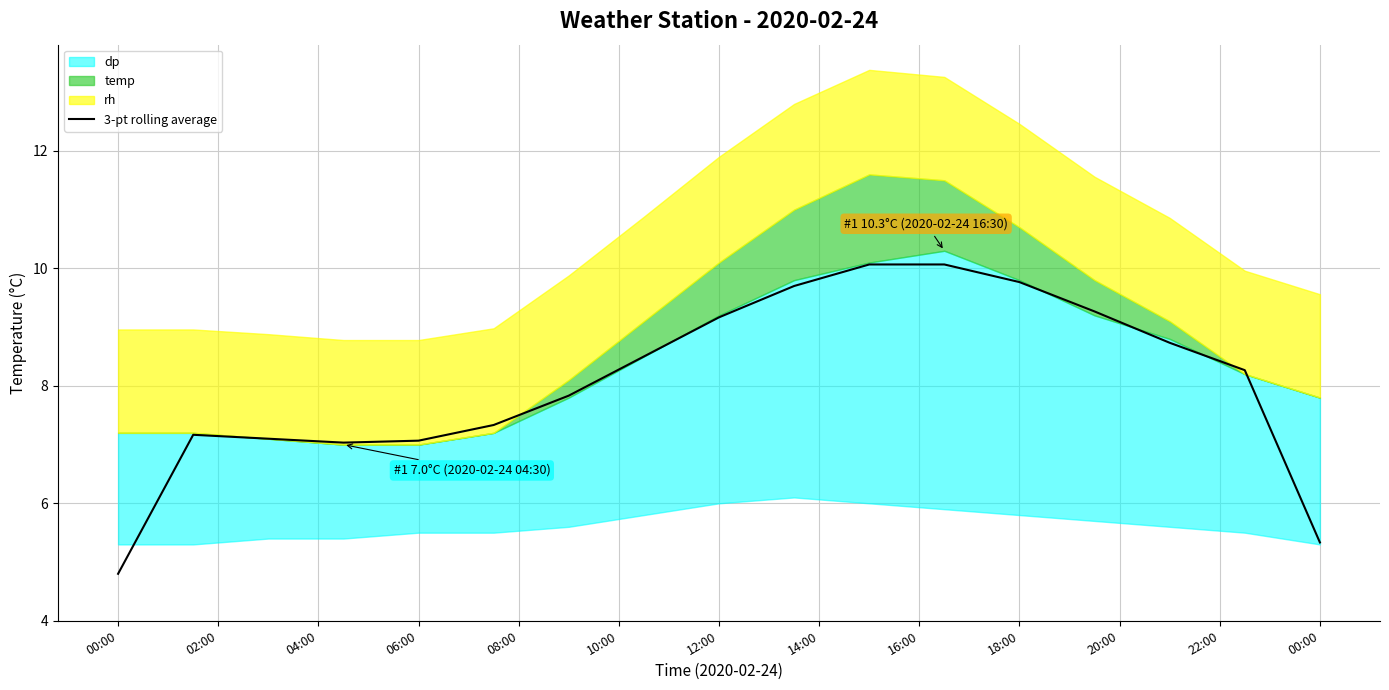

What is the minimum value shown in the chart?

4.8